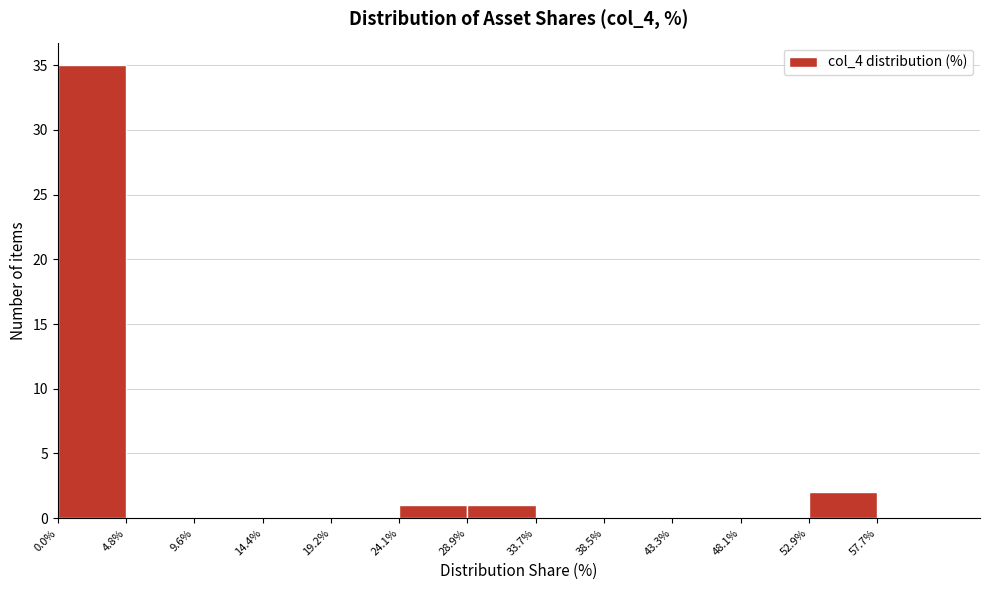

What is the height of the bar covering 52.9% to 57.7% on the x-axis? The values are not printed on the chart, so give them approximately, as read against the axis.

2